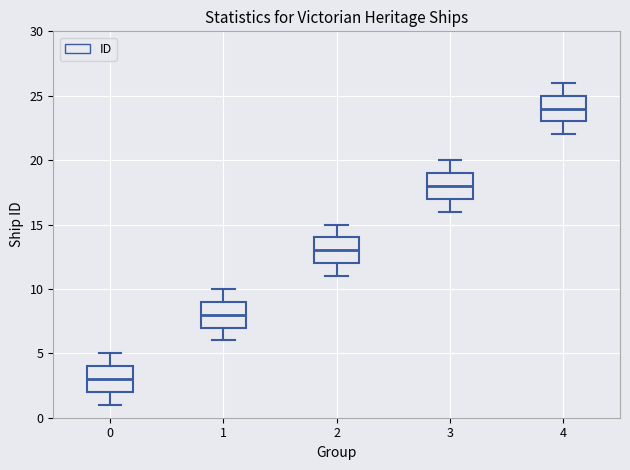

Reading left to right, read every box against the y-axis: the position of its median line, the range the box covers, and the ends of its whiskers. The values are not printed on the chart, so give them approximately, as read against the axis.

0: median 3, box 2 to 4, whiskers 1 to 5
1: median 8, box 7 to 9, whiskers 6 to 10
2: median 13, box 12 to 14, whiskers 11 to 15
3: median 18, box 17 to 19, whiskers 16 to 20
4: median 24, box 23 to 25, whiskers 22 to 26